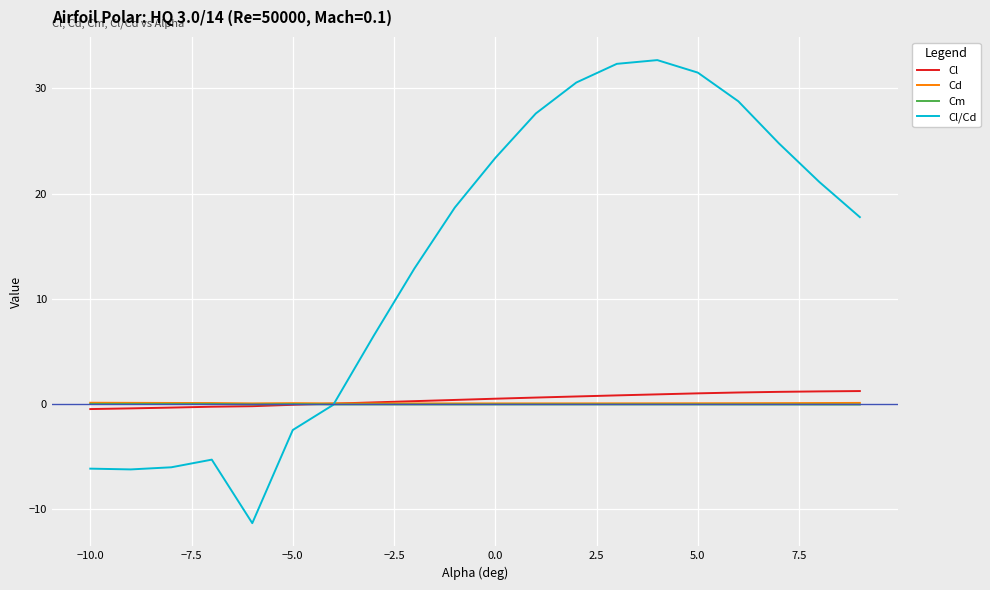

What is the maximum value for Cl?

1.2